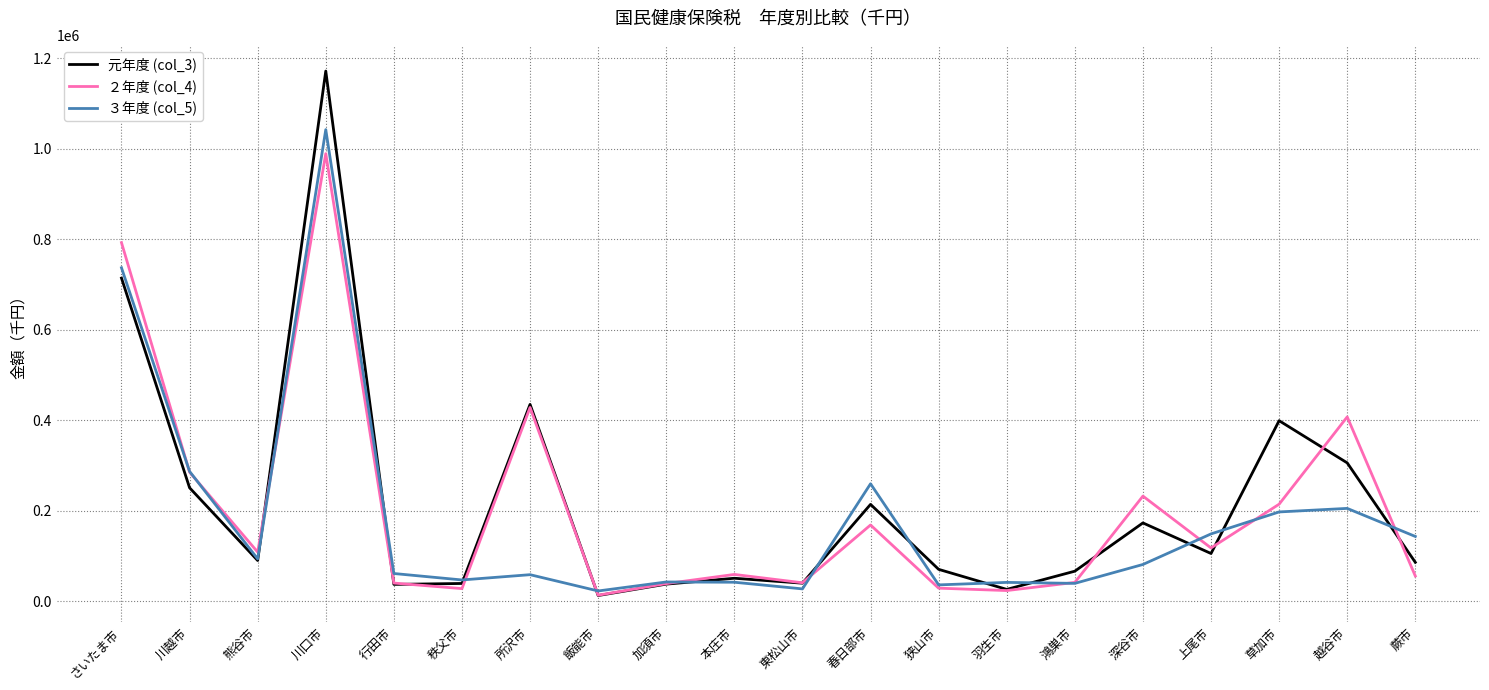

How many values in the 元年度 (col_3) series are below 90385?

10